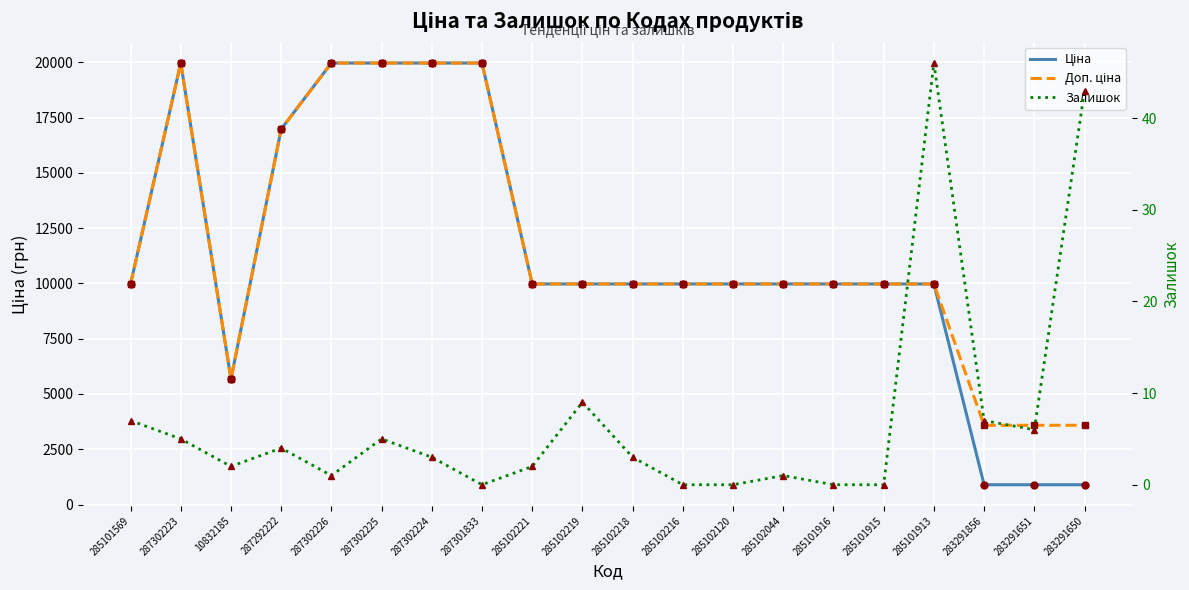

Between 283291651 and 287302223, which is larger?

287302223